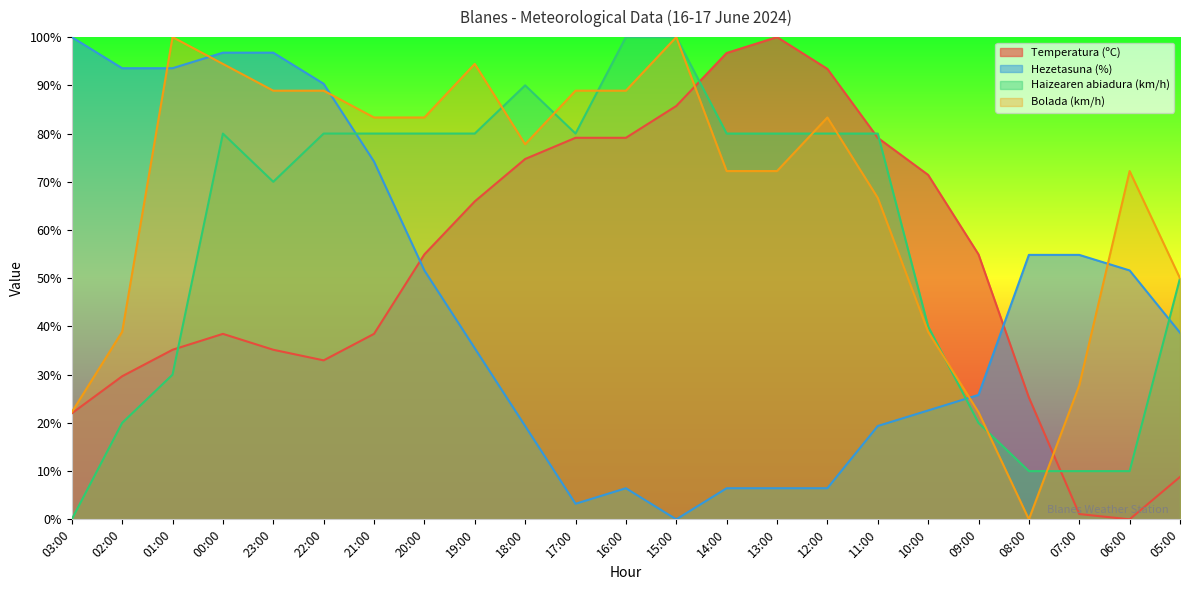

Between which two adjacent categories do Haizearen abiadura (km/h) and Bolada (km/h) first intersect?

19:00 and 18:00